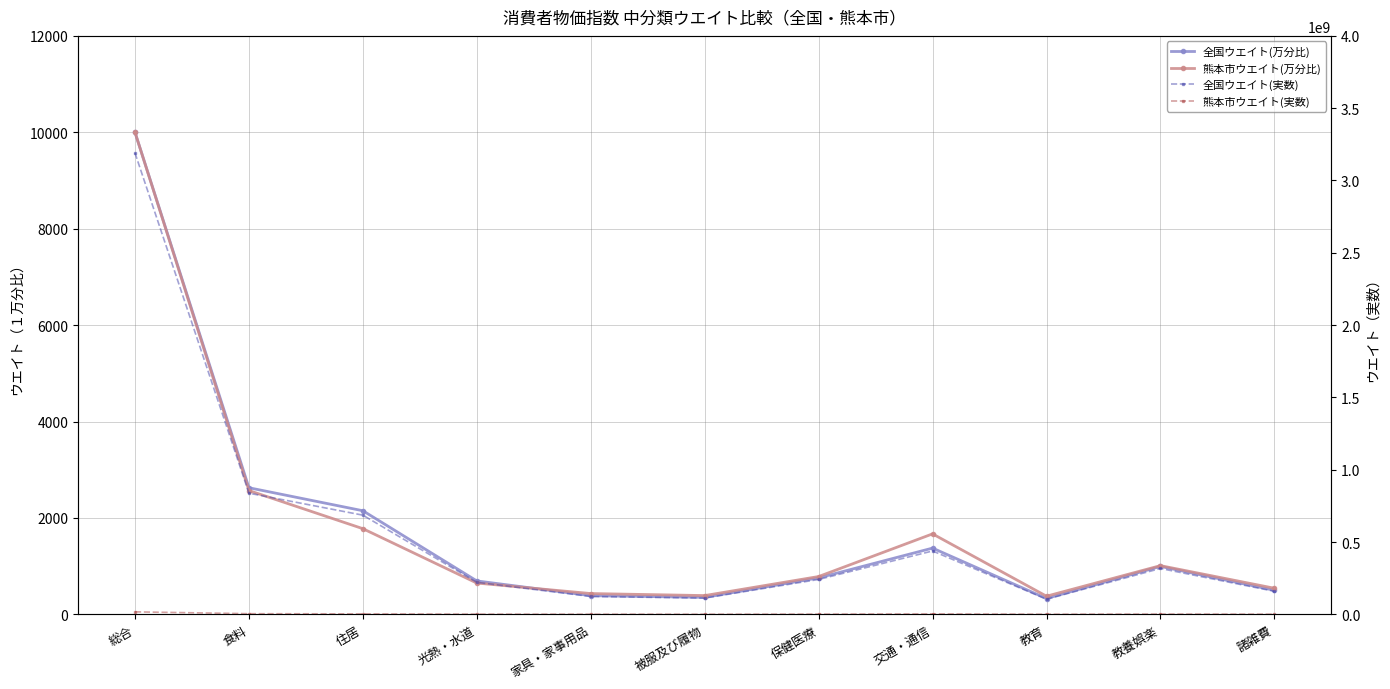

How many values in the 熊本市ウエイト(万分比) series exceed 784?

5